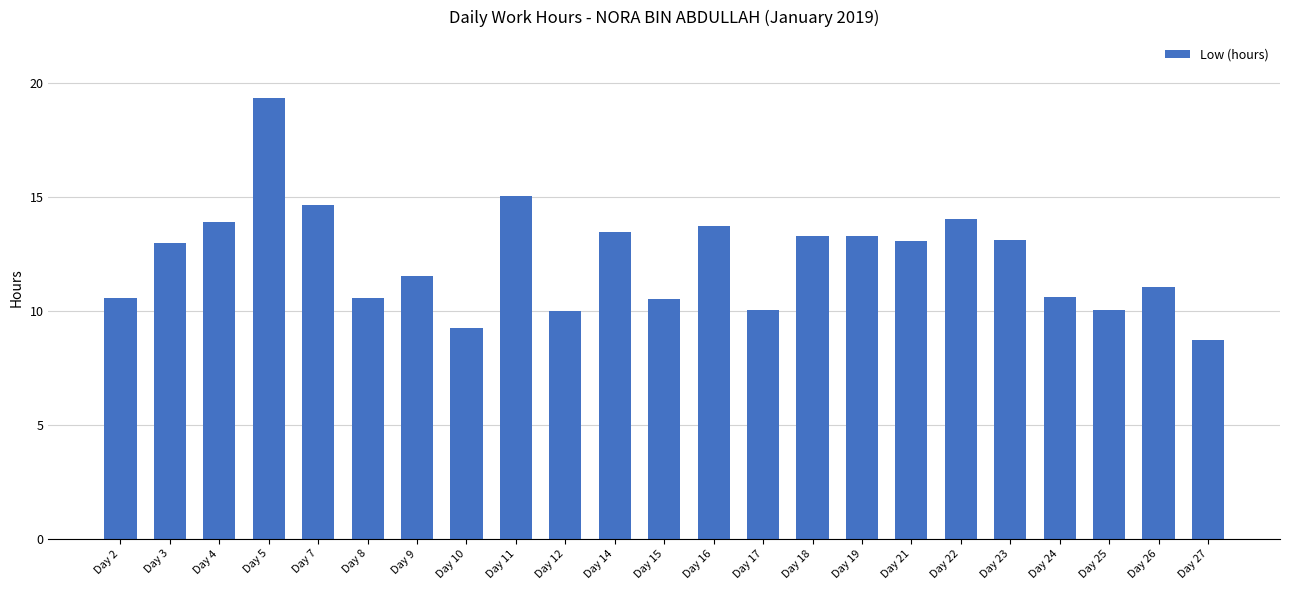

Which label corresponds to the smallest value in the chart?

Day 27